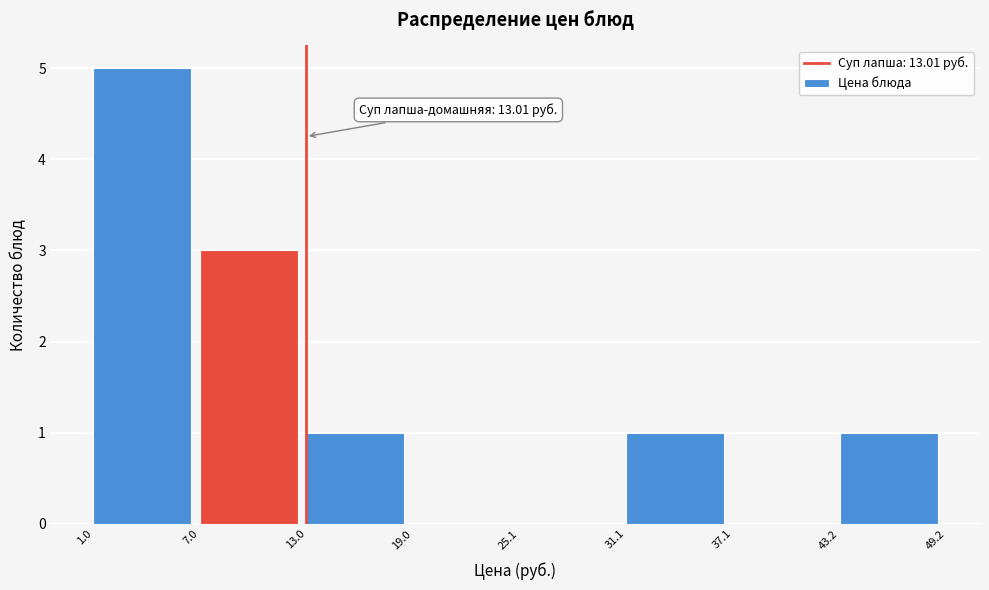

Which range on the x-axis has the tallest bar?

1.0 to 7.0